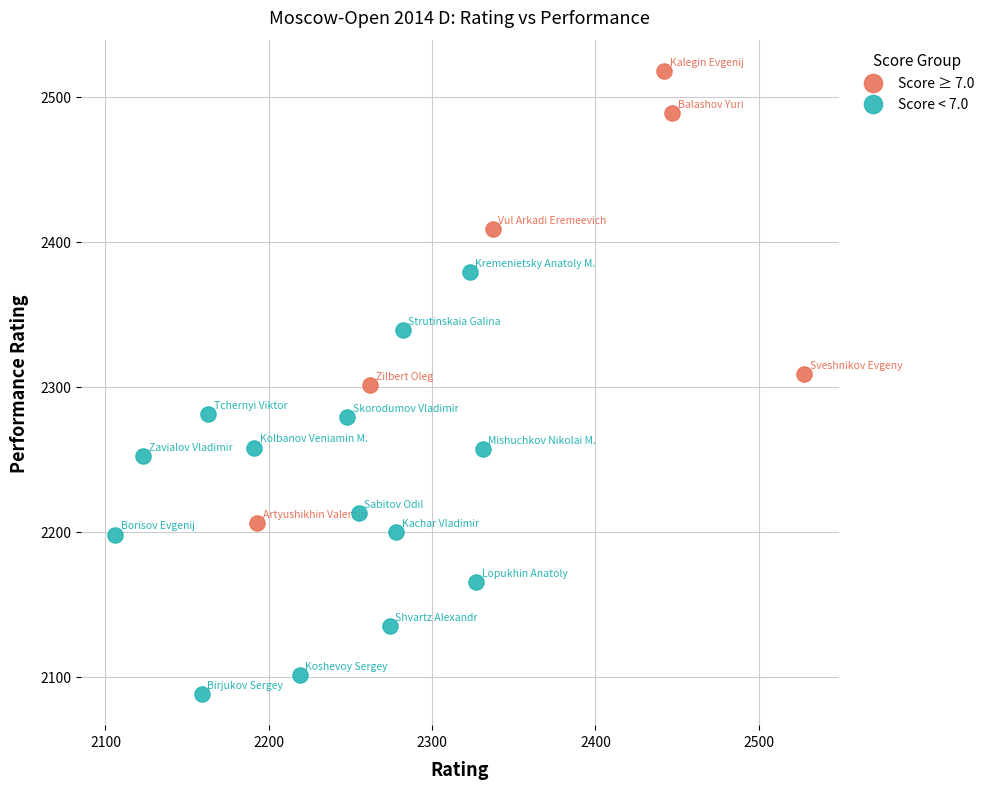

What are all the series names shown in the legend?

Score ≥ 7.0, Score < 7.0